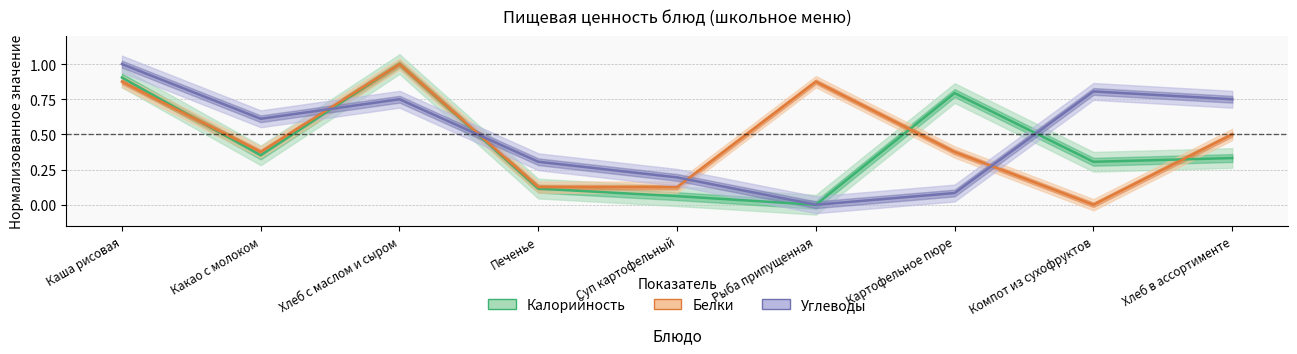

True or false: Углеводы has a value of 1.0 at Какао с молоком.

False